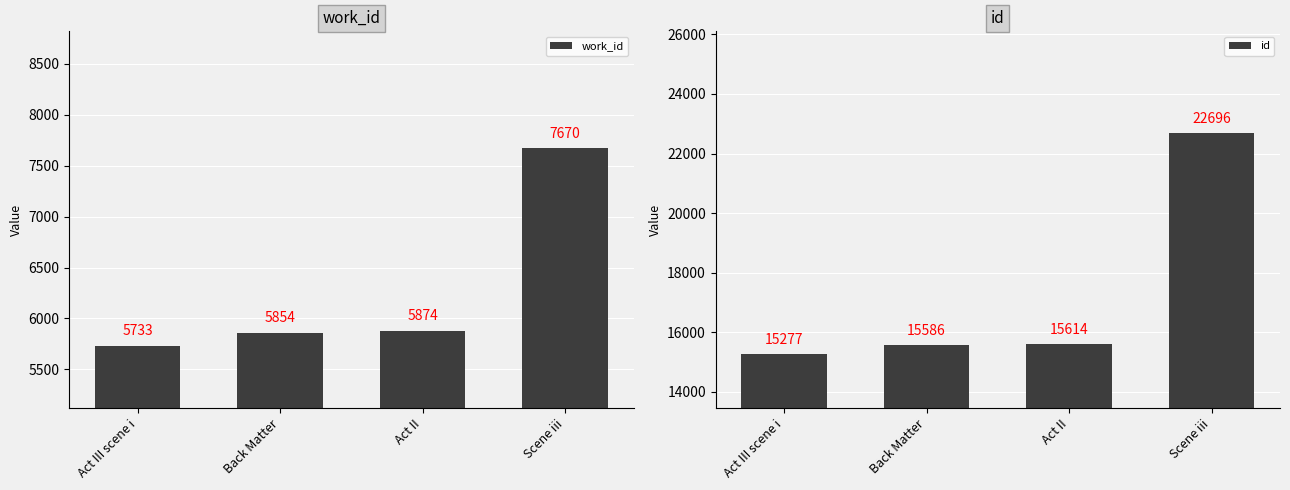

List the labels in order of id value, smallest first.

Act III scene i, Back Matter, Act II, Scene iii